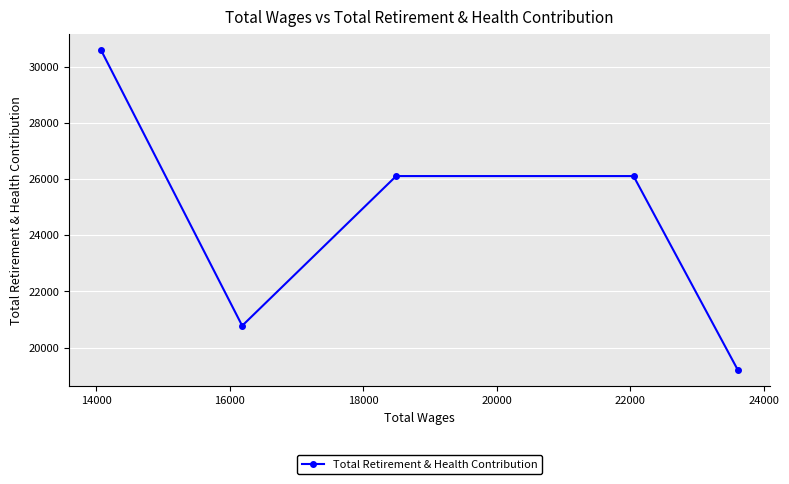

How many data points does each series have?

5